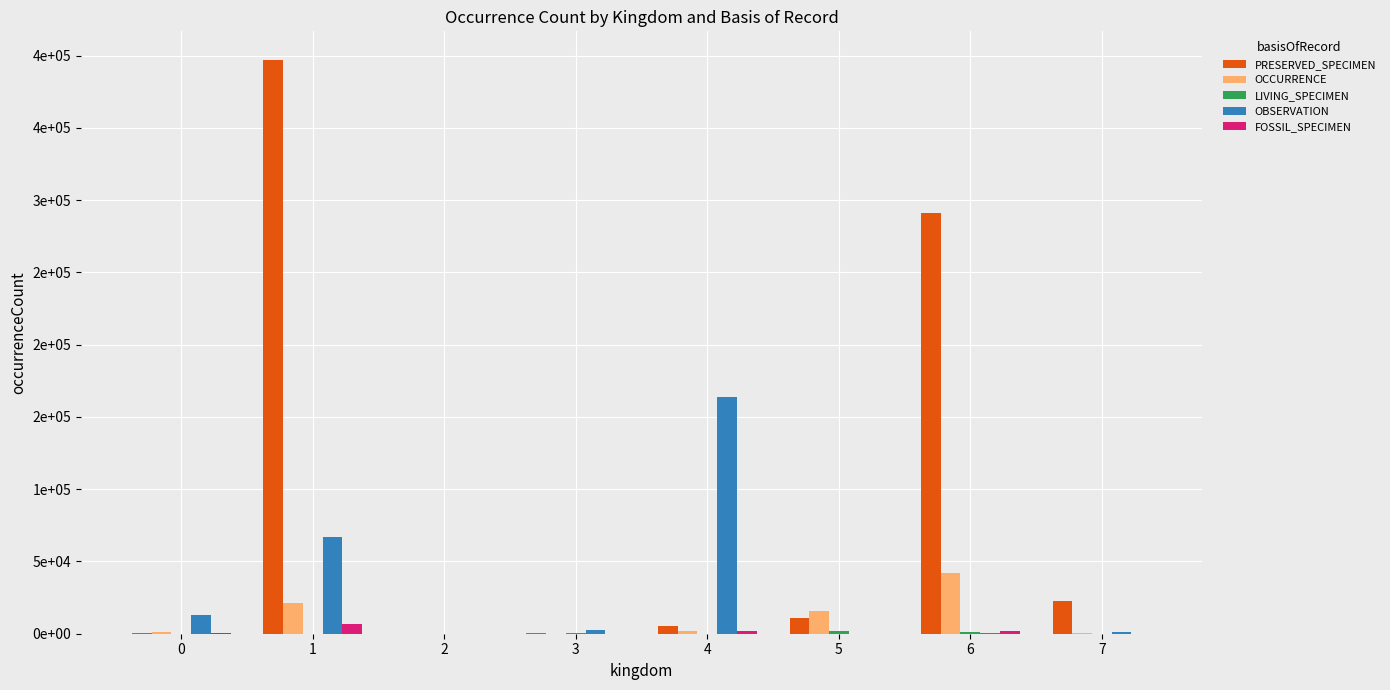

Are the bars grouped side by side (vs. stacked)?

Yes